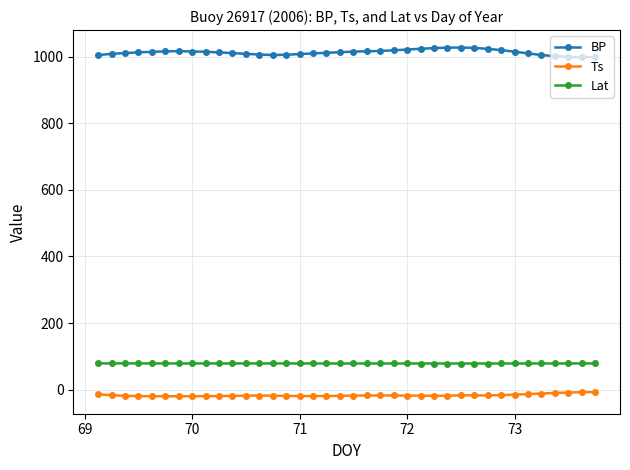

What is the minimum value for BP?

998.4